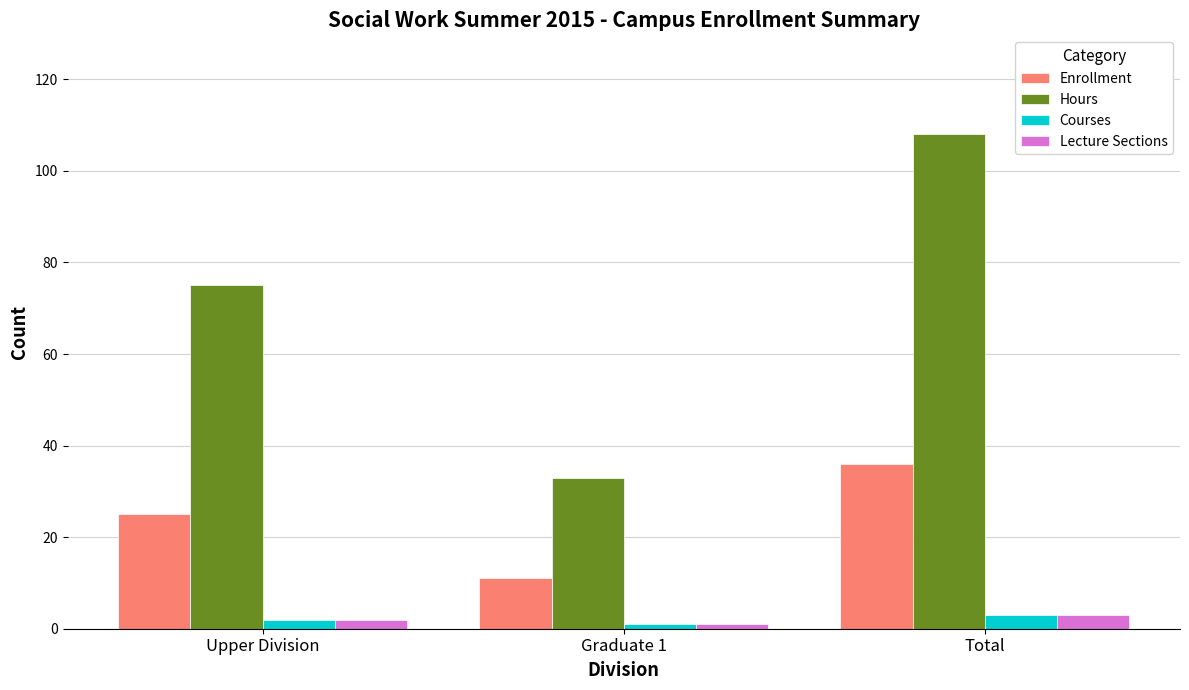

Which series has the widest spread of values?

Hours